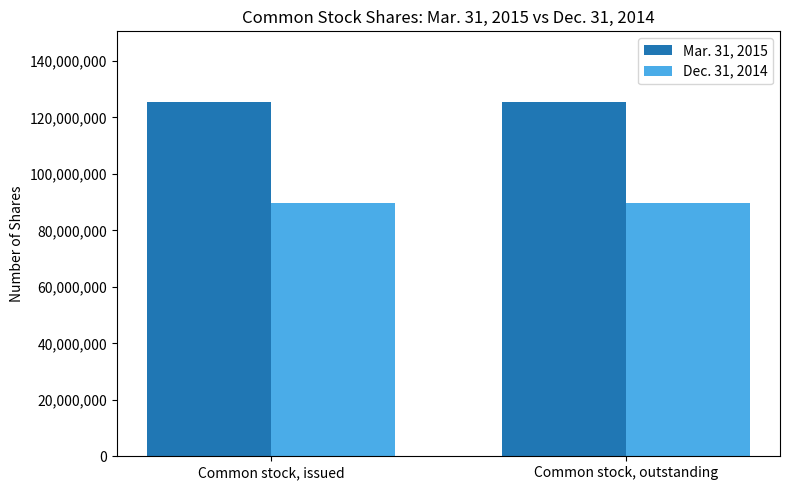

What is the maximum value for Dec. 31, 2014?

89635234